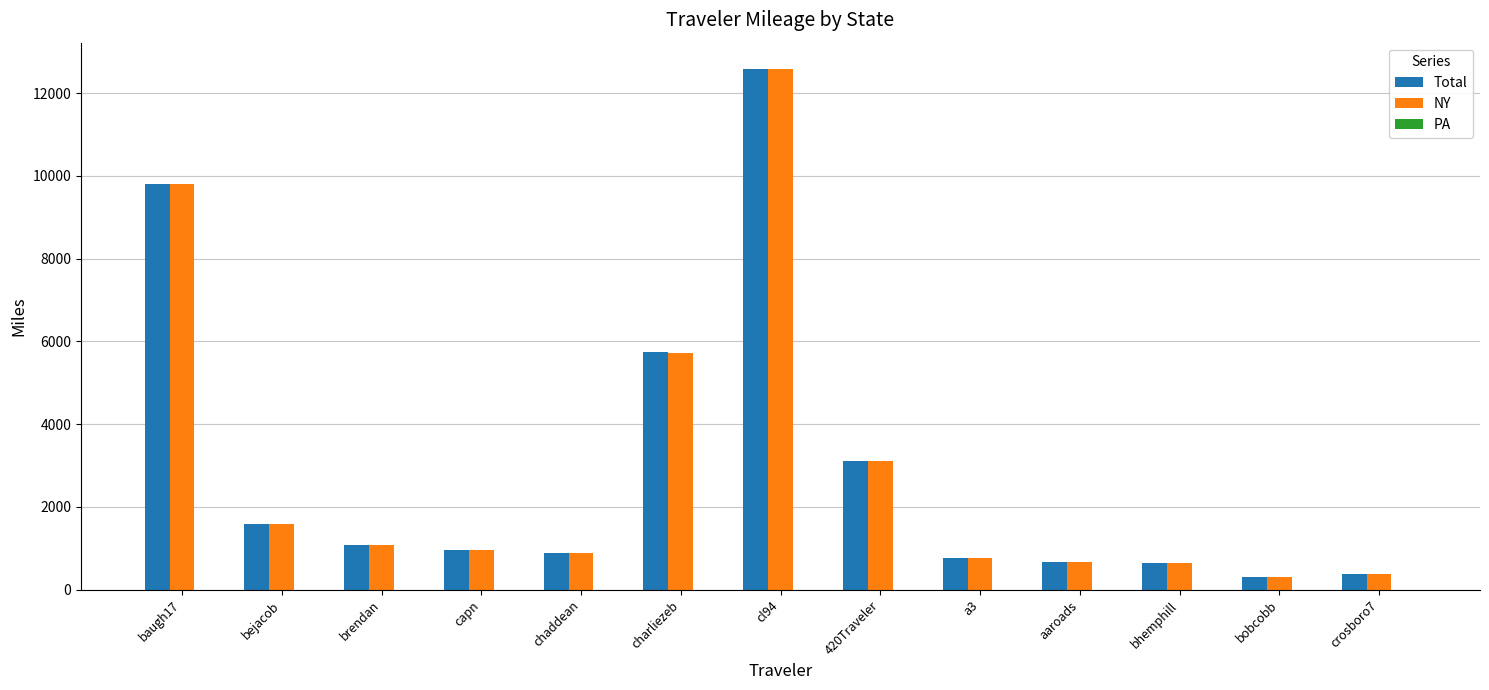

Where is NY nearest to the value 6445?

charliezeb